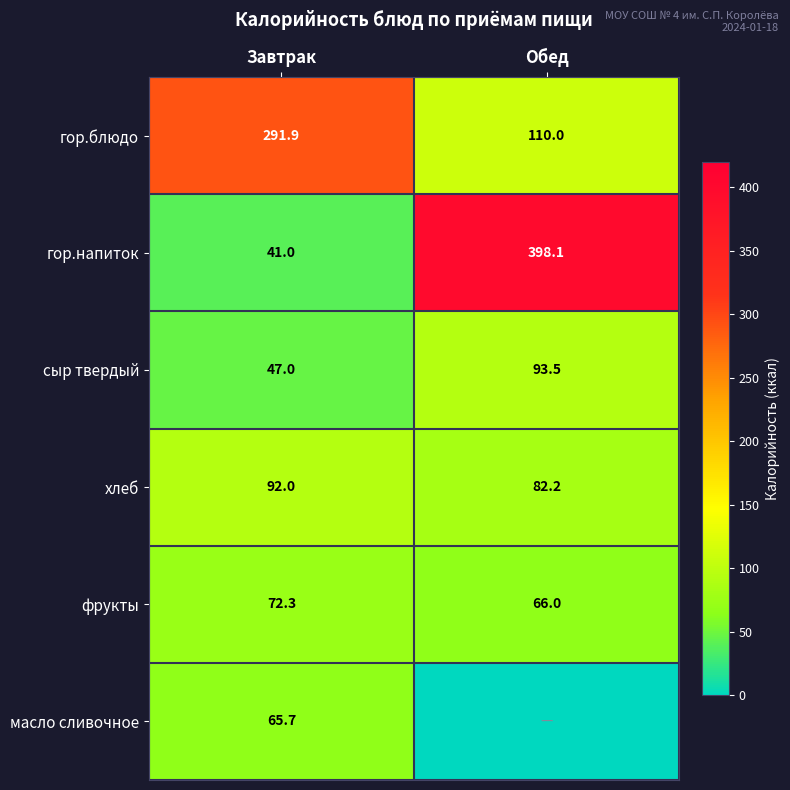

At how many categories does at least one series exceed 309?

1